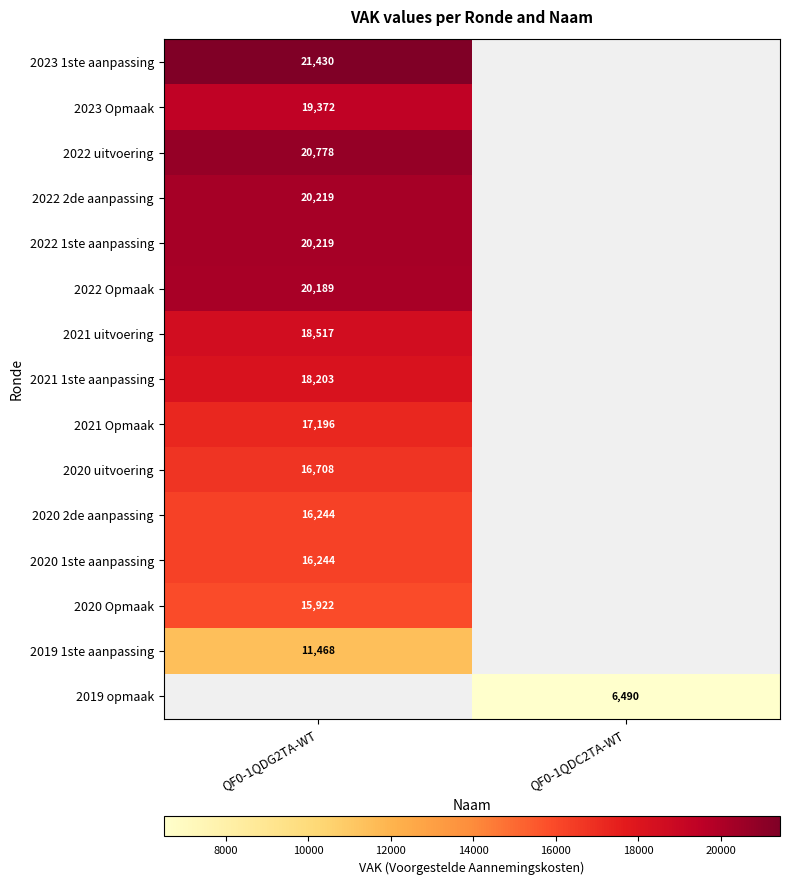

The value of 2021 1ste aanpassing at QF0-1QDG2TA-WT is 18203. True or false?

True